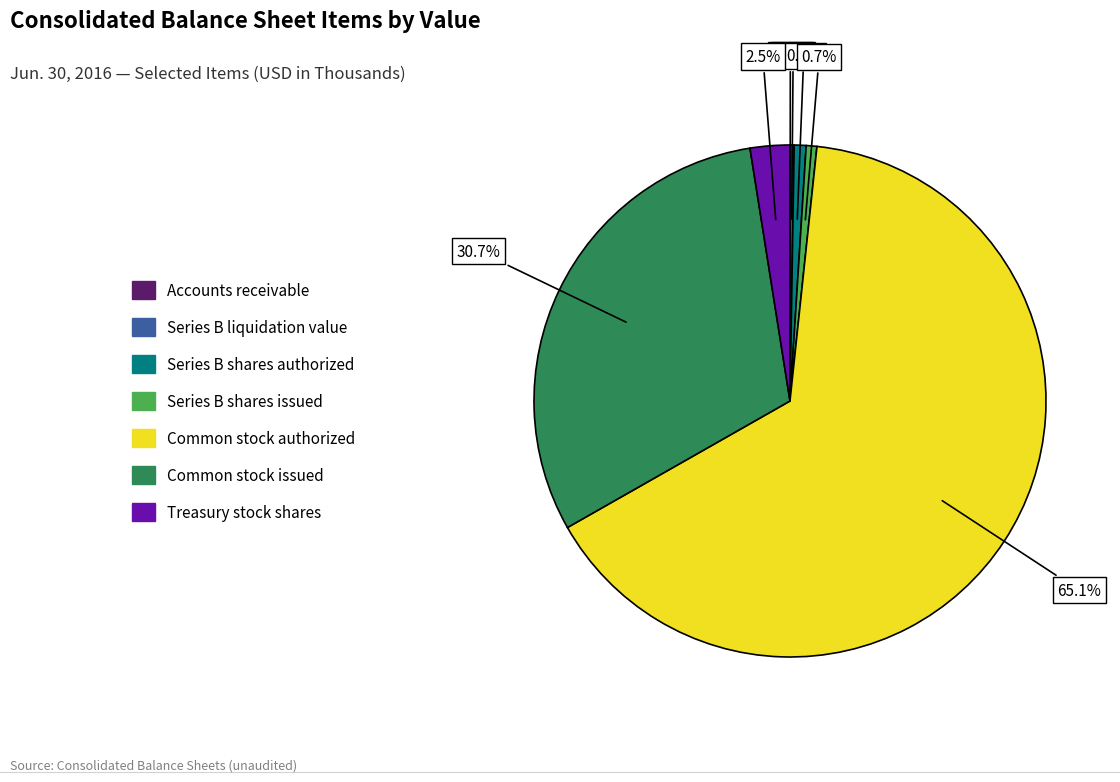

Does any single category account for the majority?

Yes